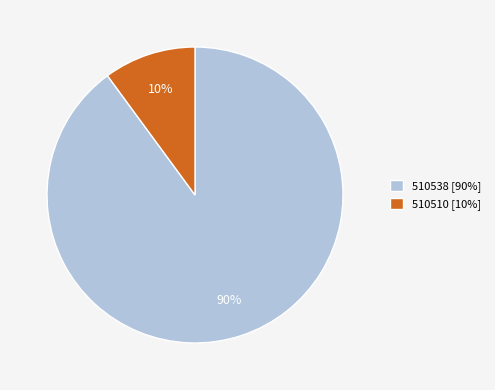

How many slices are in this pie chart?

2